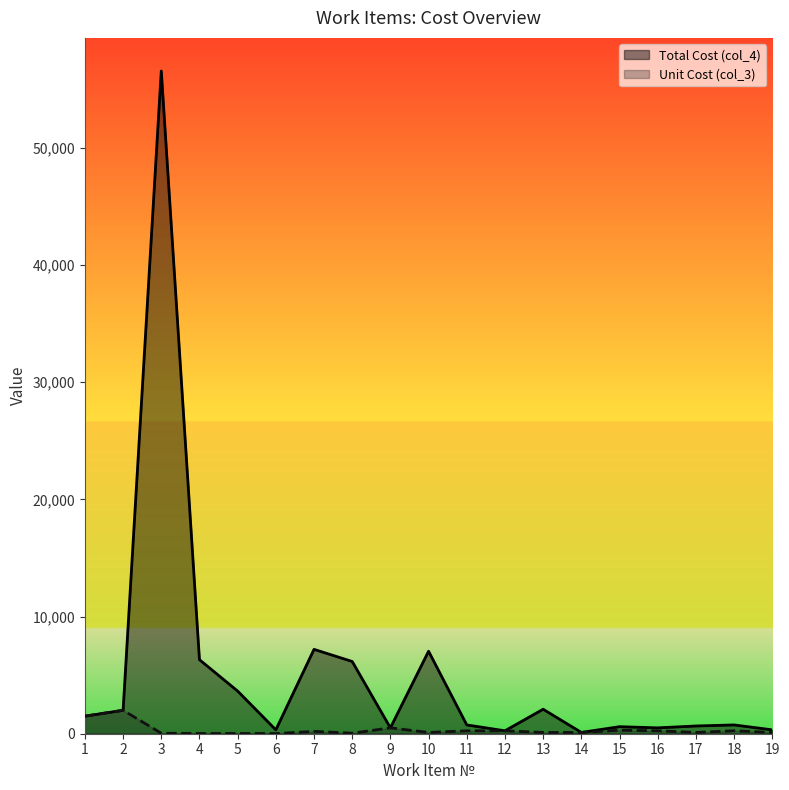

True or false: Unit Cost (col_3) and Total Cost (col_4) cross at least once.

False